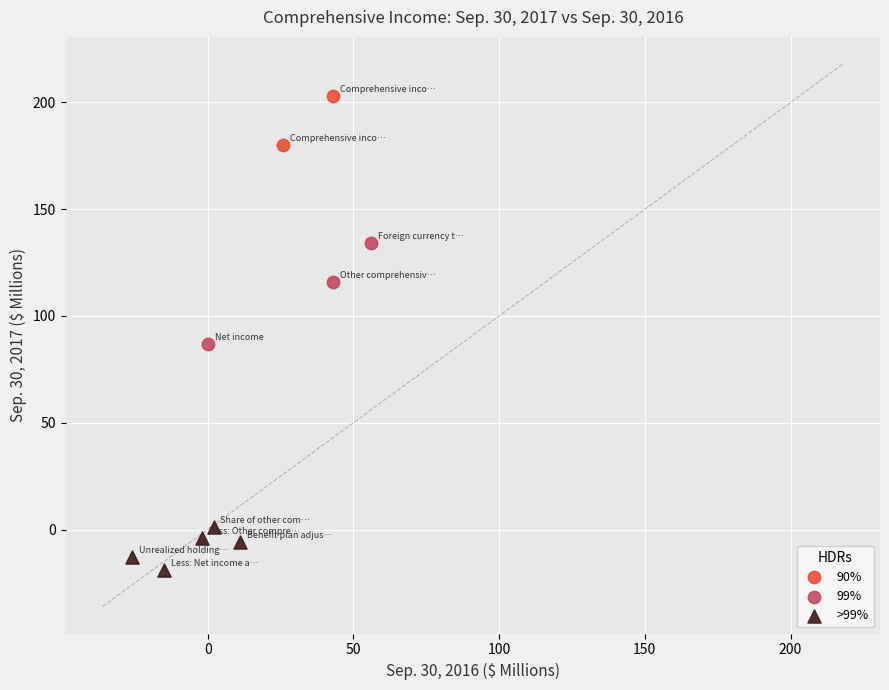

Which series reaches the minimum Y coordinate?

>99%